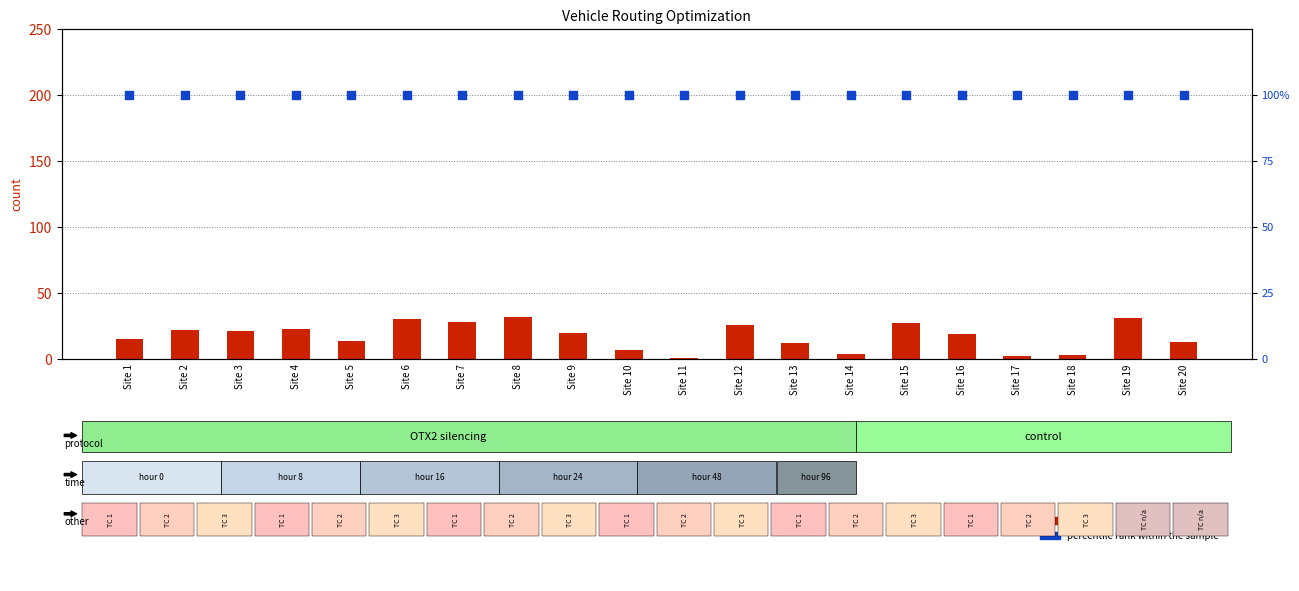

What is the total value across all series at Site 5?

114